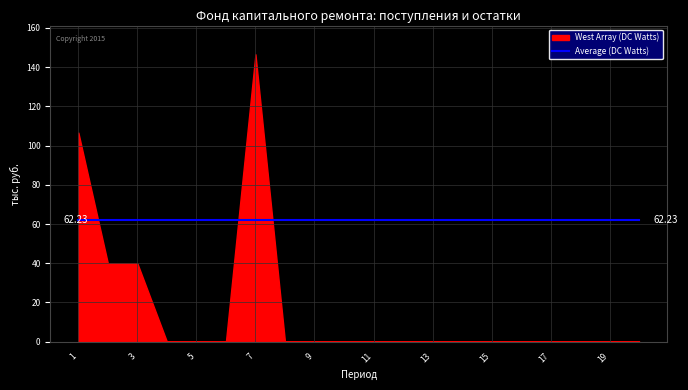

What is the difference between the maximum and minimum values in the West Array (DC Watts) series?

146.5